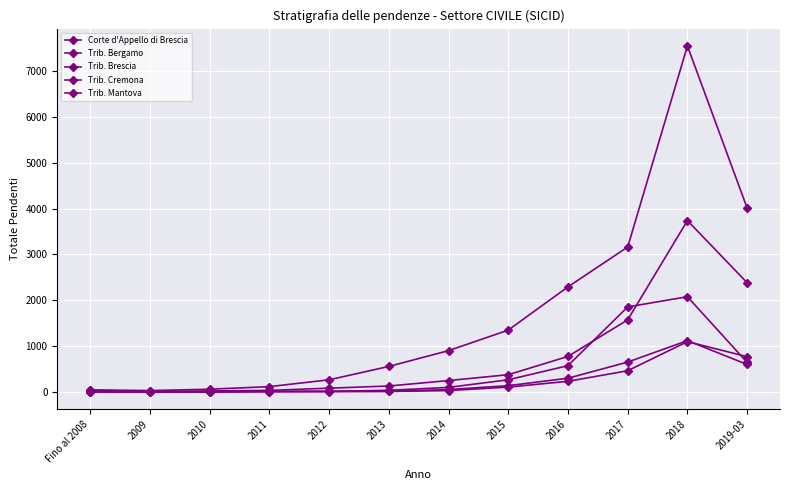

How many series are shown in this chart?

5